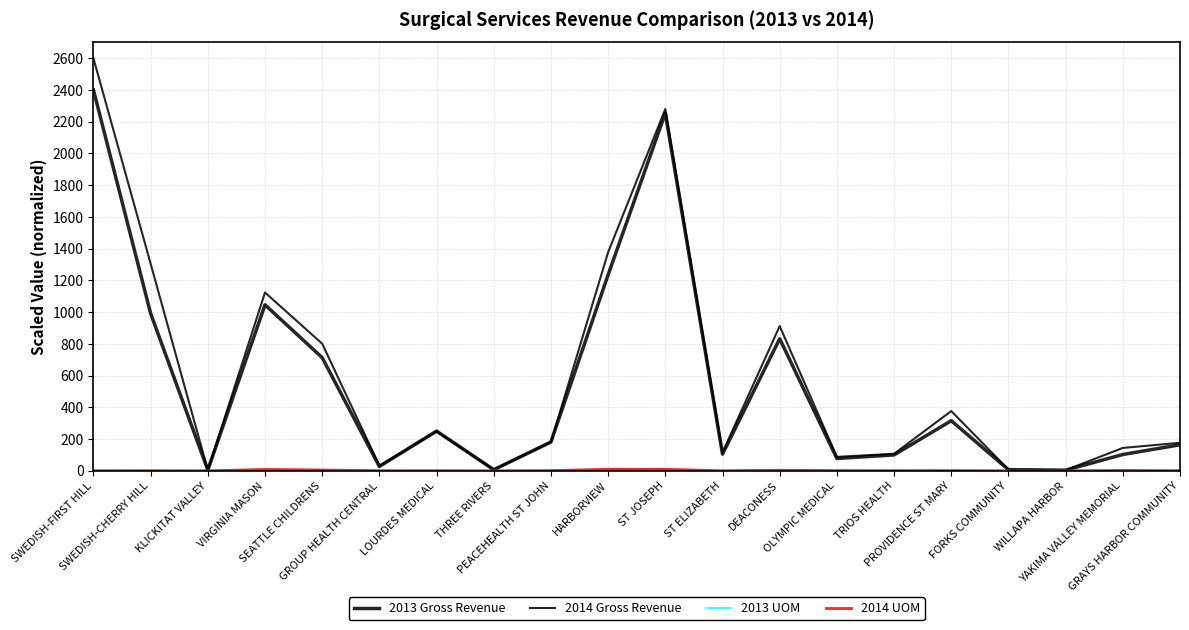

Does the chart display data point markers on the line(s)?

No